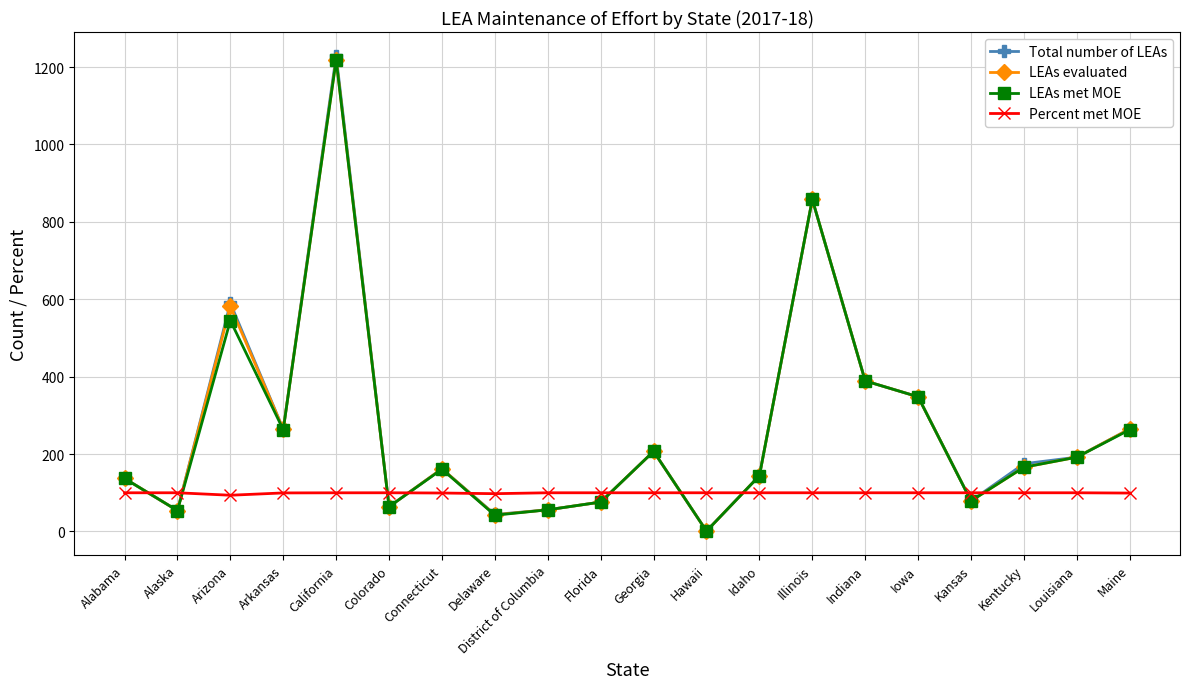

Is it true that LEAs met MOE equals 76.0 at Florida?

True